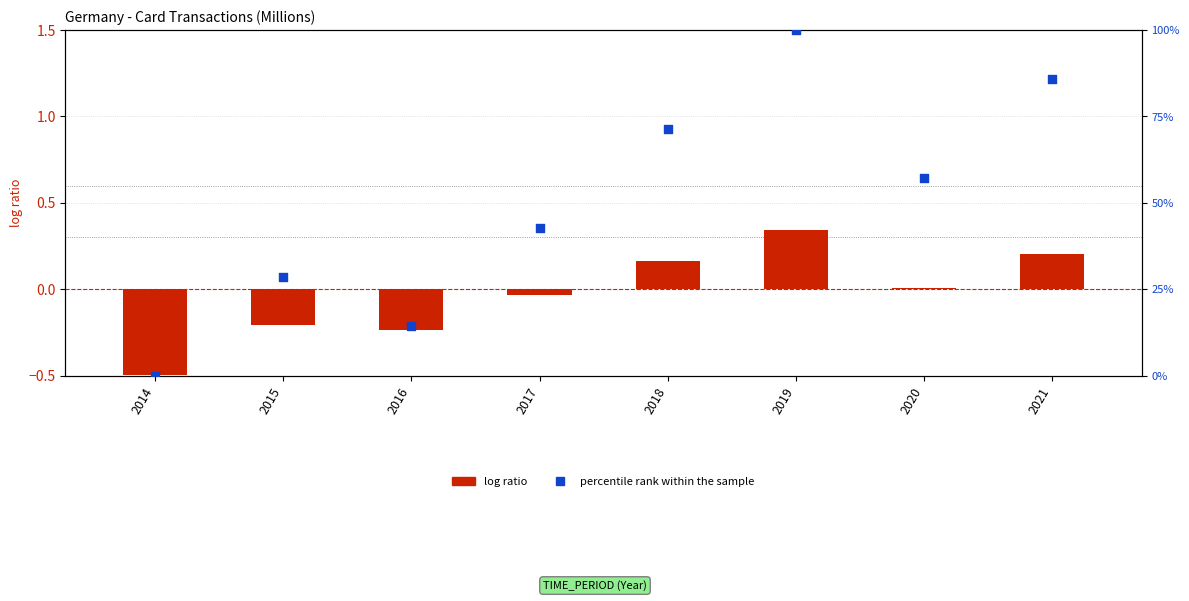

Which series contains the lowest Y value?

log ratio